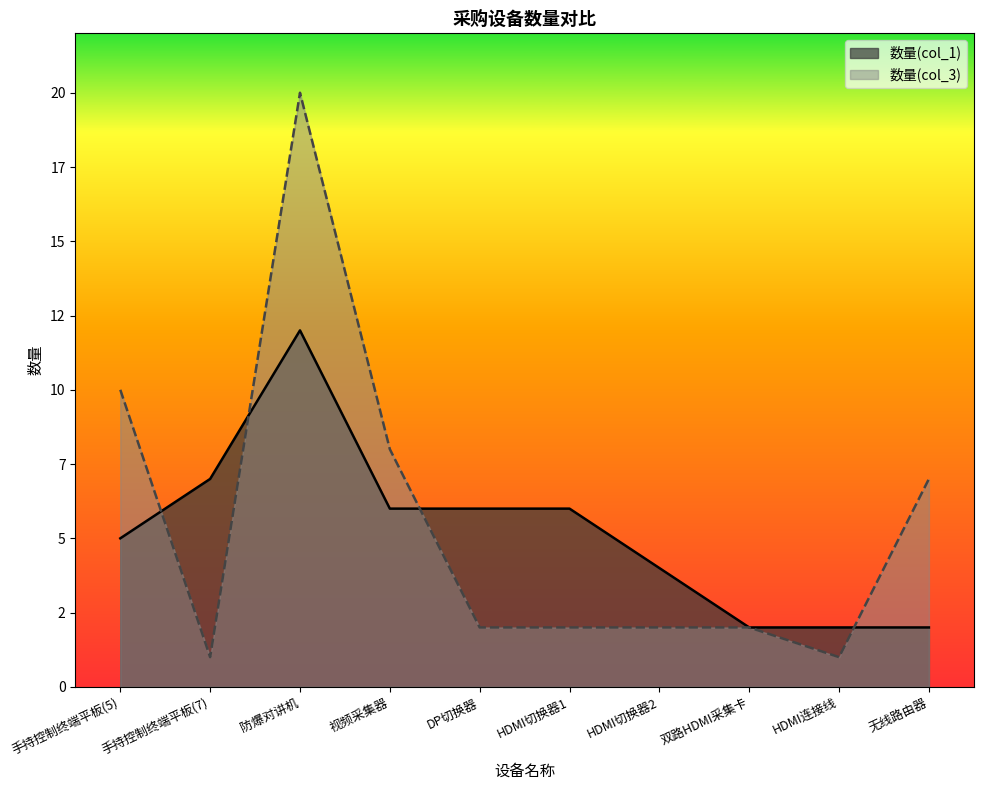

List the series in order of their peak value, lowest first.

数量(col_1), 数量(col_3)